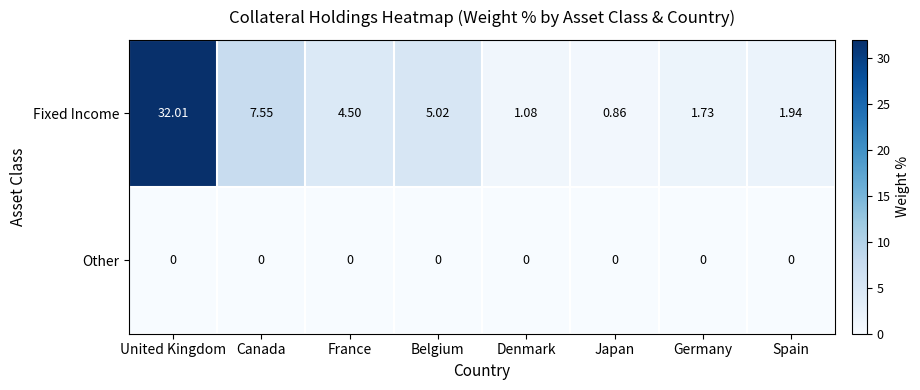

How many data points does each series have?

8